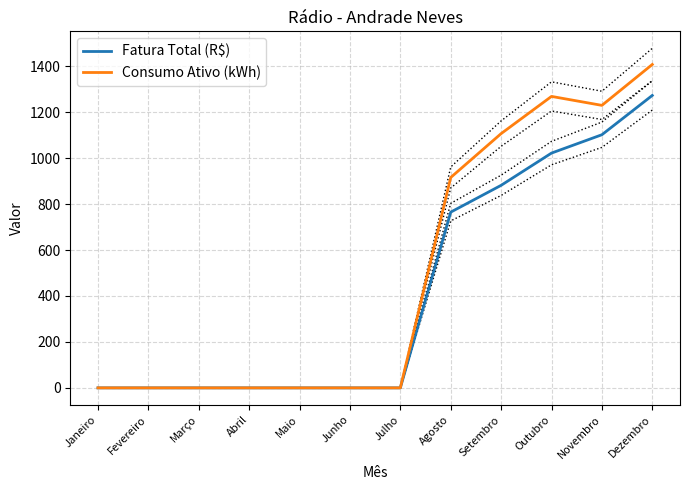

True or false: Fatura Total (R$) has more than 2 interior local peaks.

False